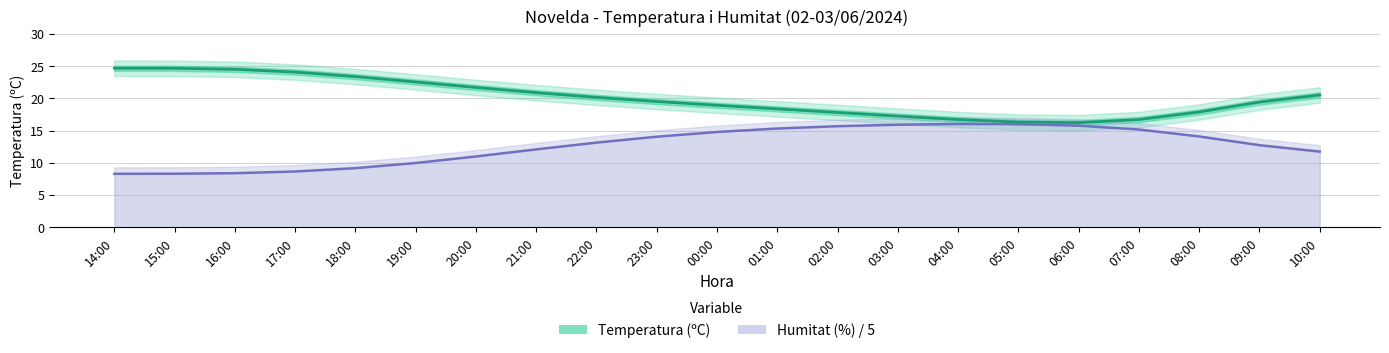

What is the highest value of the Temperatura (ºC) series?

24.7